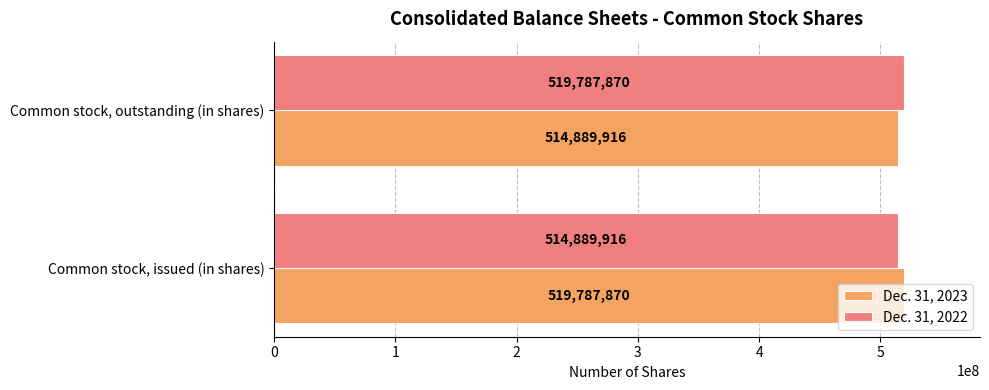

What is the difference between the Dec. 31, 2023 values at Common stock, issued (in shares) and Common stock, outstanding (in shares)?

4897954